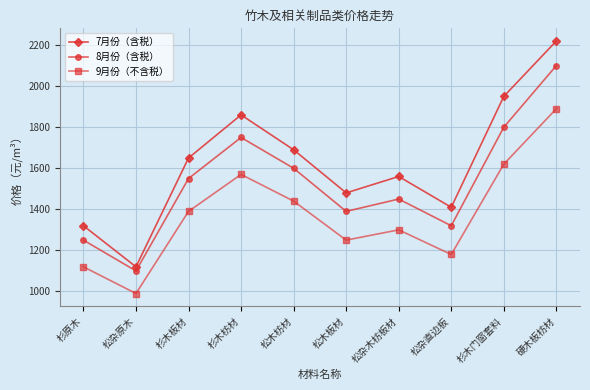

What is the smallest value displayed?

990